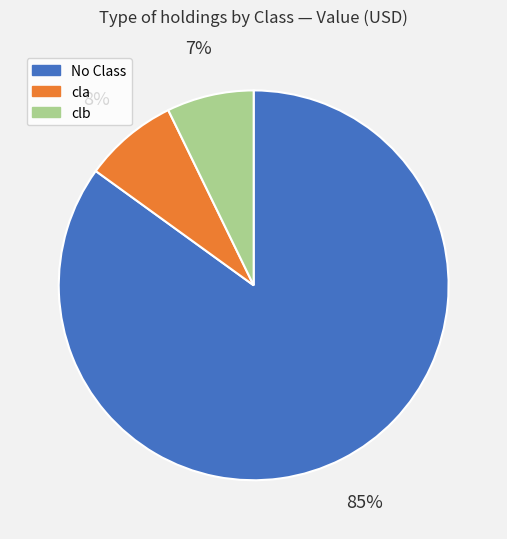

To the nearest percent, what is the difference between the largest and smallest slice percentages?

78%